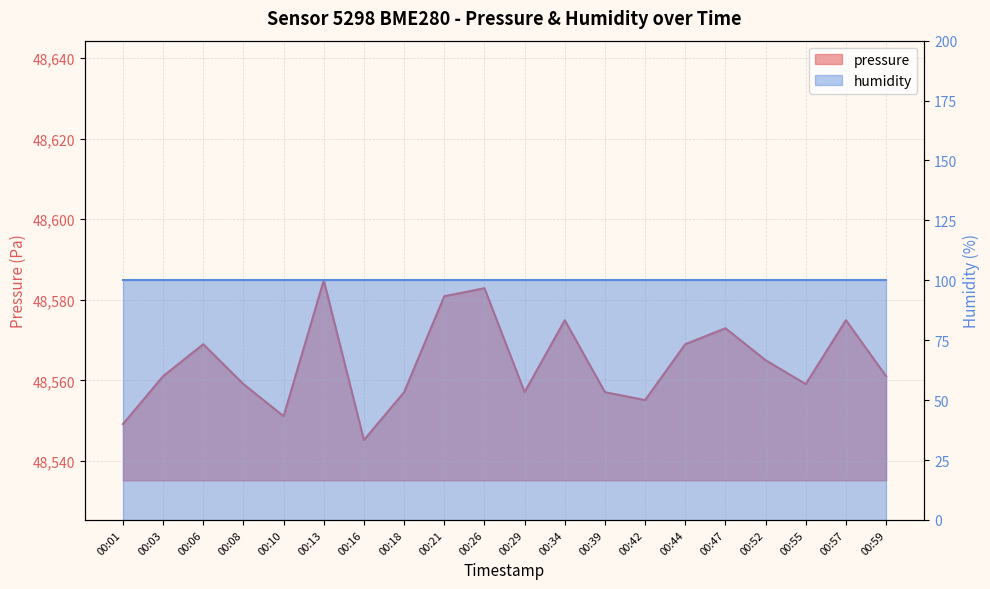

Reading left to right, what are all the values shown in this chart?

48549.1	48561.0	48569.0	48559.1	48551.1	48584.8	48545.2	48557.1	48580.9	48582.9	48557.1	48574.9	48557.1	48555.1	48569.0	48572.9	48565.0	48559.1	48574.9	48561.0